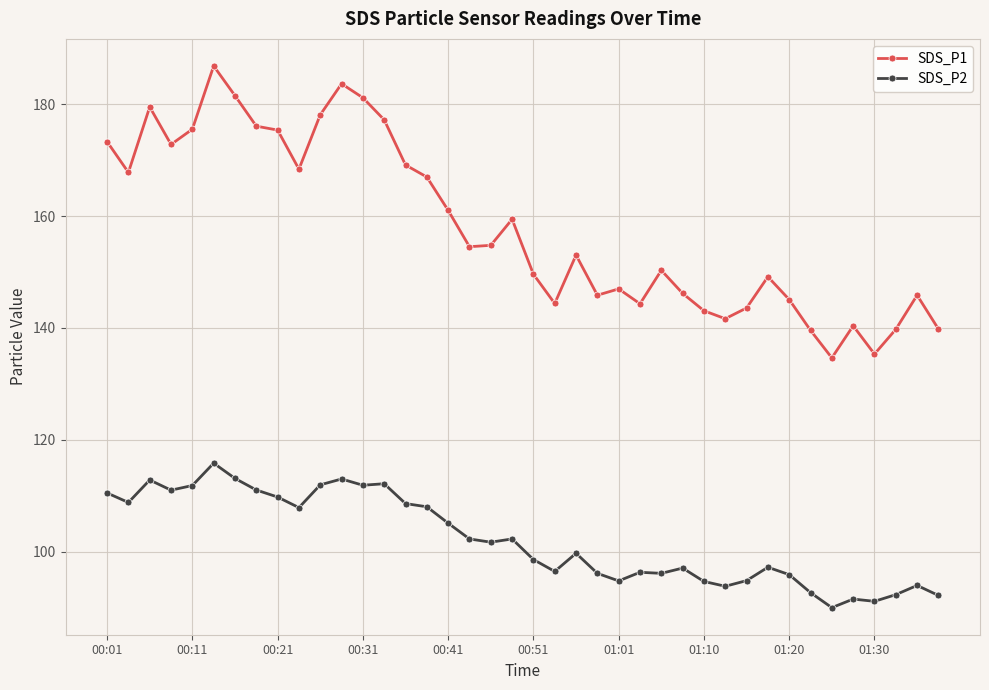

What are all the series names shown in the legend?

SDS_P1, SDS_P2